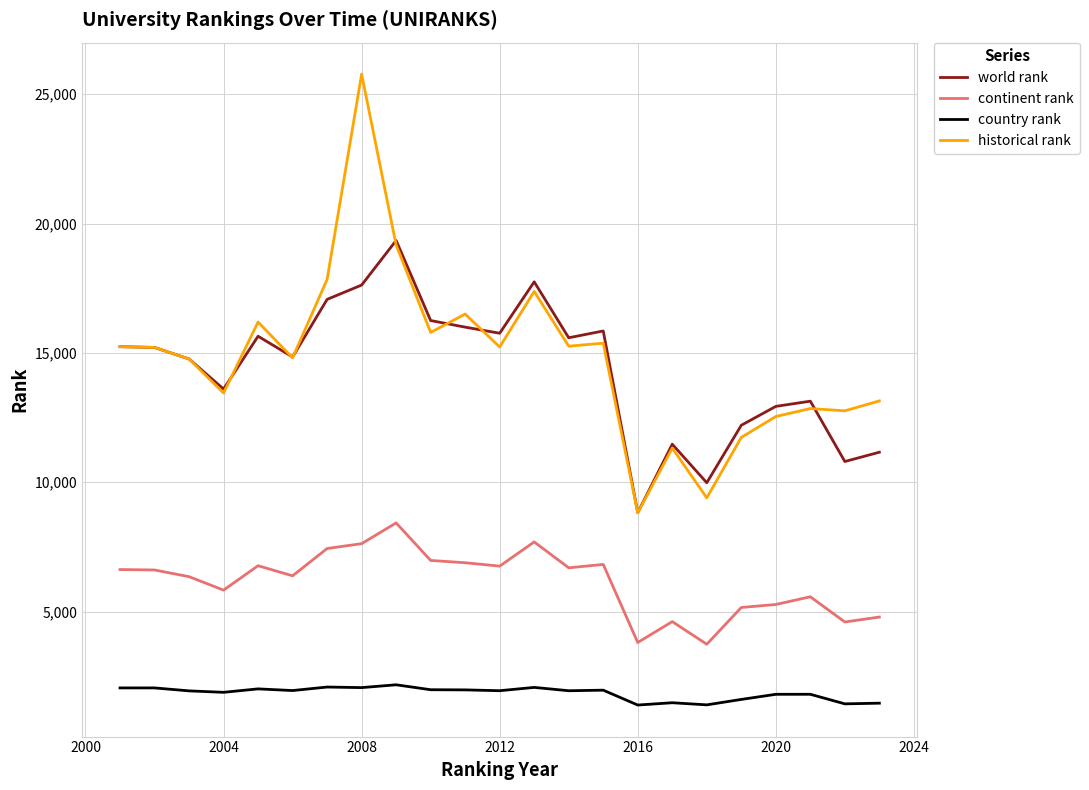

List the series in order of their peak value, highest first.

historical rank, world rank, continent rank, country rank